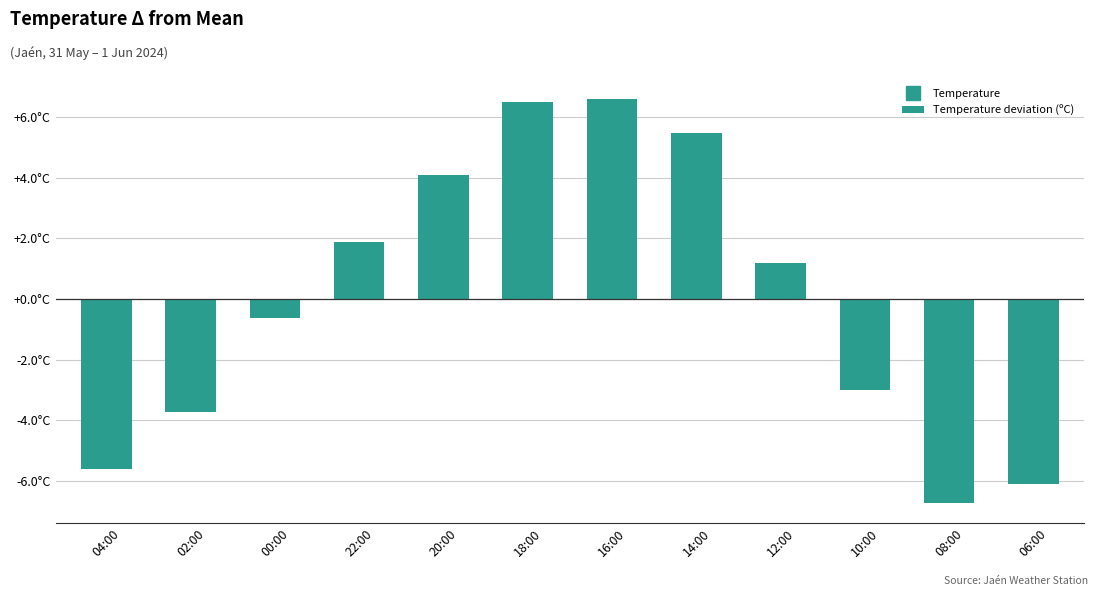

Does the chart contain any negative values?

Yes